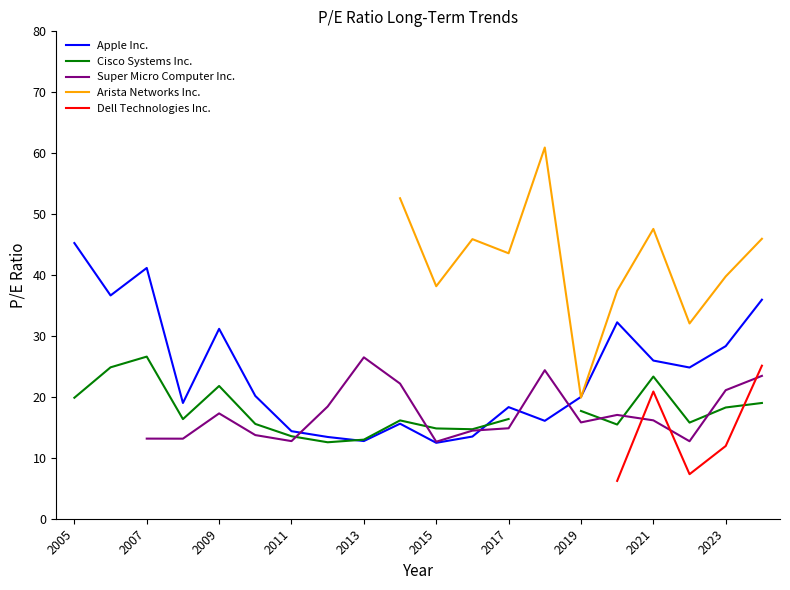

True or false: Arista Networks Inc. and Cisco Systems Inc. intersect in this chart.

False